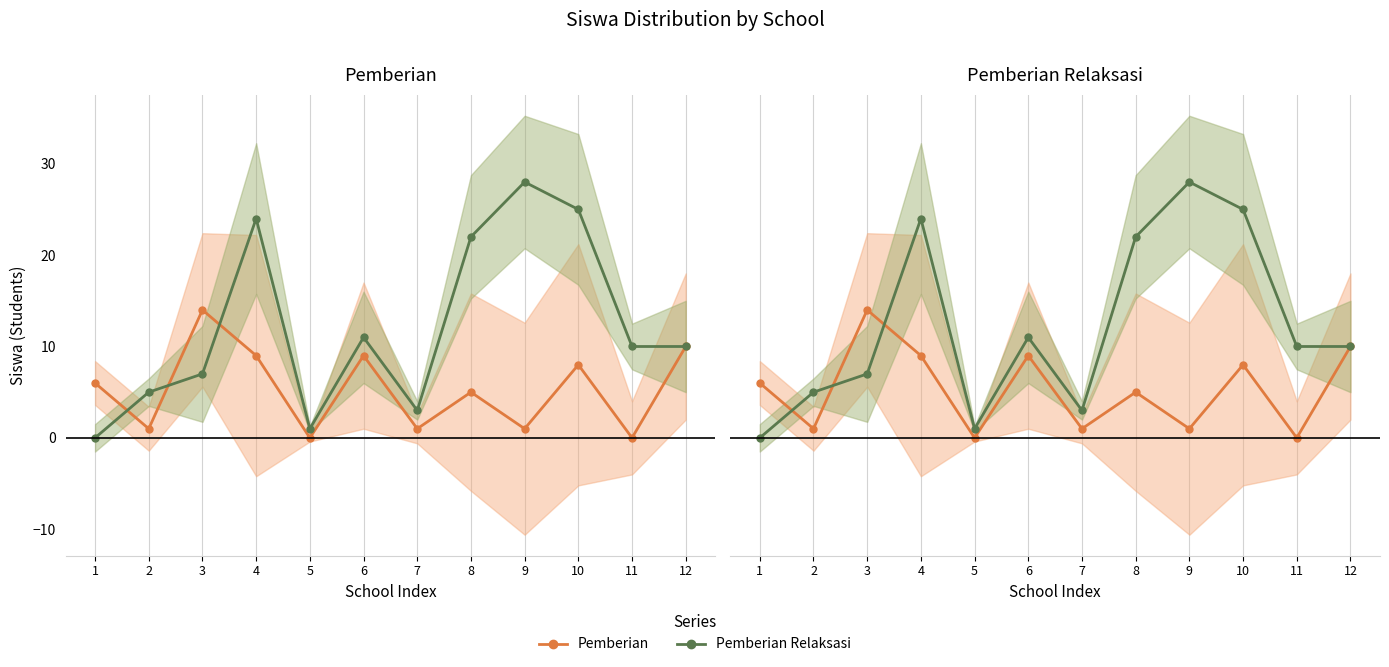

The Pemberian series shows 2 at 9. True or false?

False